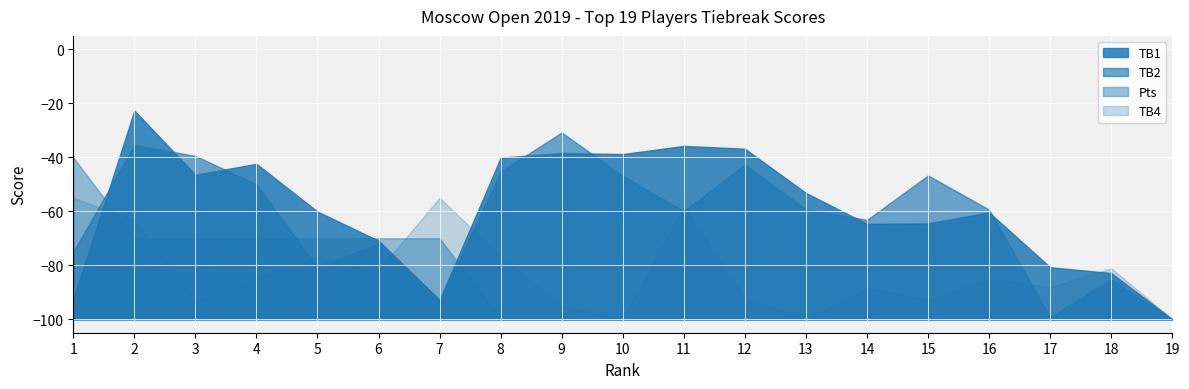

True or false: TB2 has more than 1 points higher than both neighbors.

True